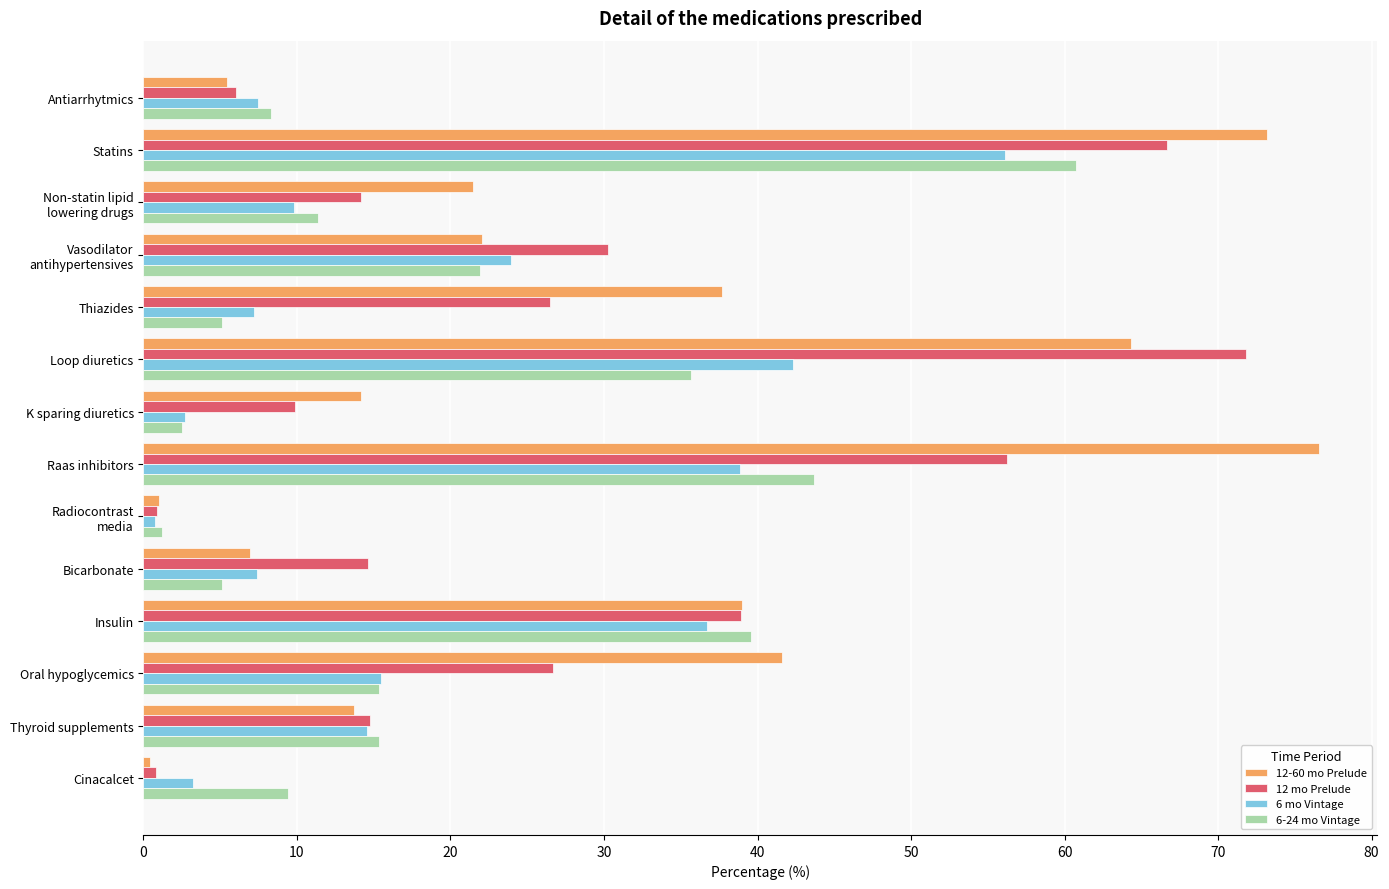

Which series has the widest spread of values?

12-60 mo Prelude